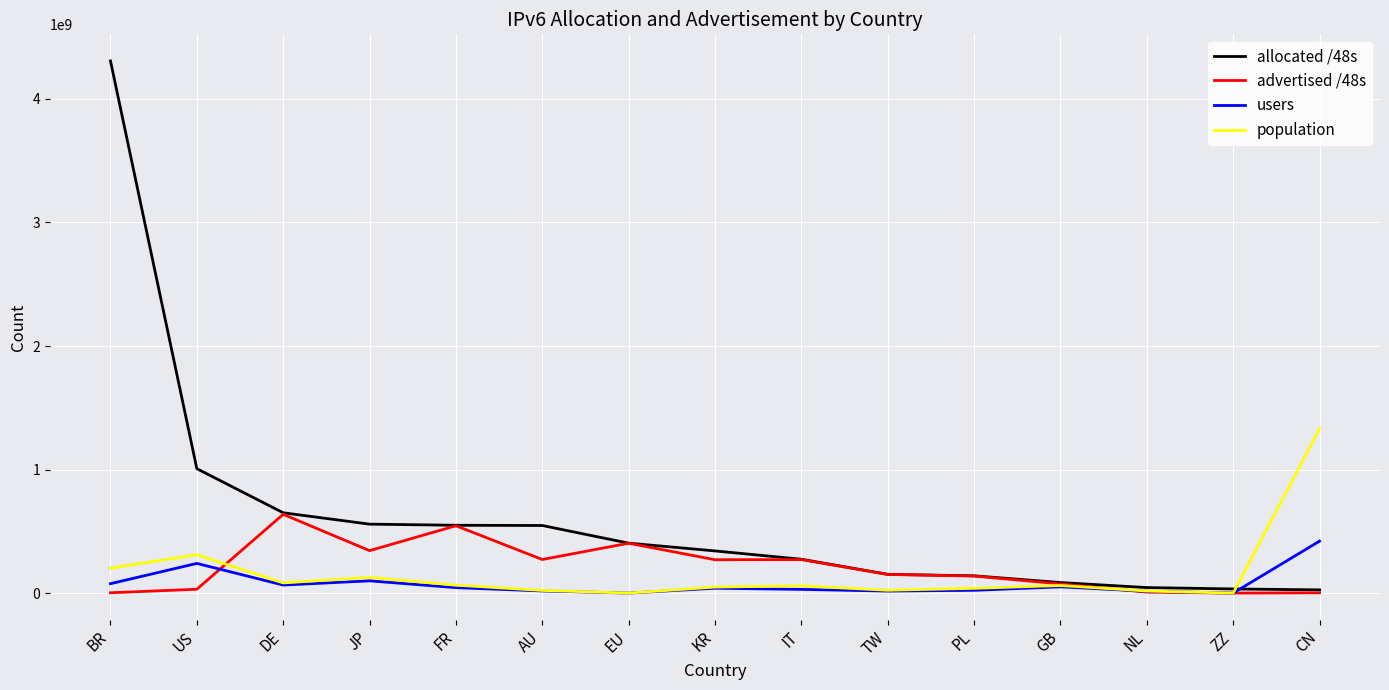

After their last crossing, which series has the higher values: advertised /48s or users?

users